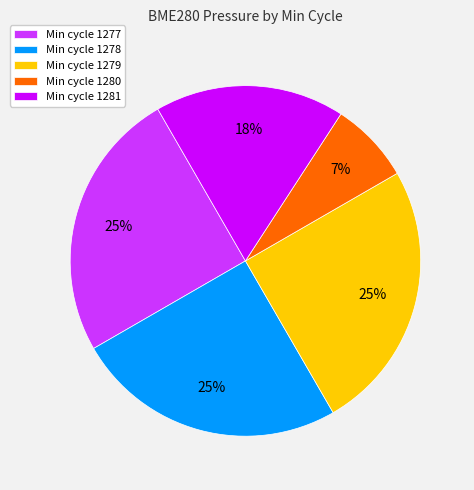

How many slices are in this pie chart?

5